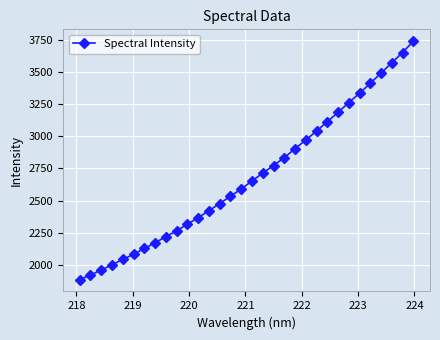

How many series are shown in this chart?

1